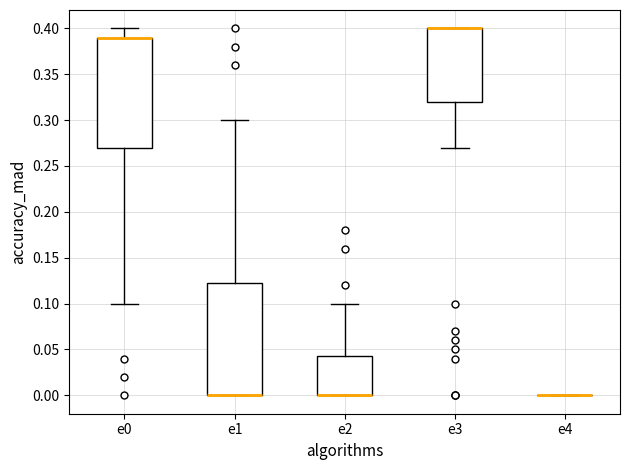

Where does the upper whisker of the box for e1 end on the y-axis? The values are not printed on the chart, so give them approximately, as read against the axis.

0.300